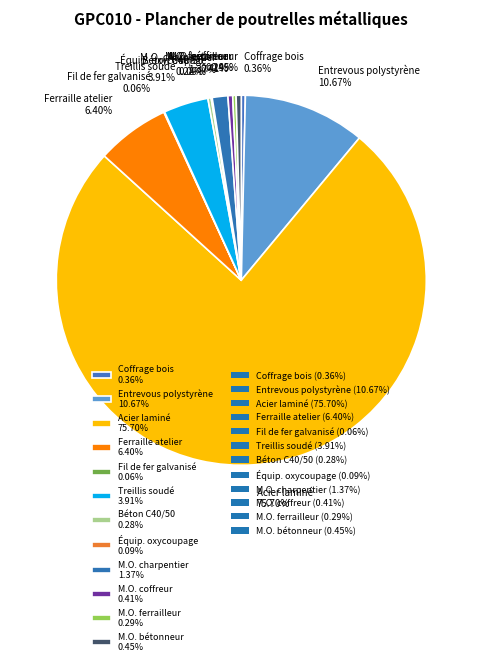

Is Acier laminé 75.70% the majority of the pie?

Yes